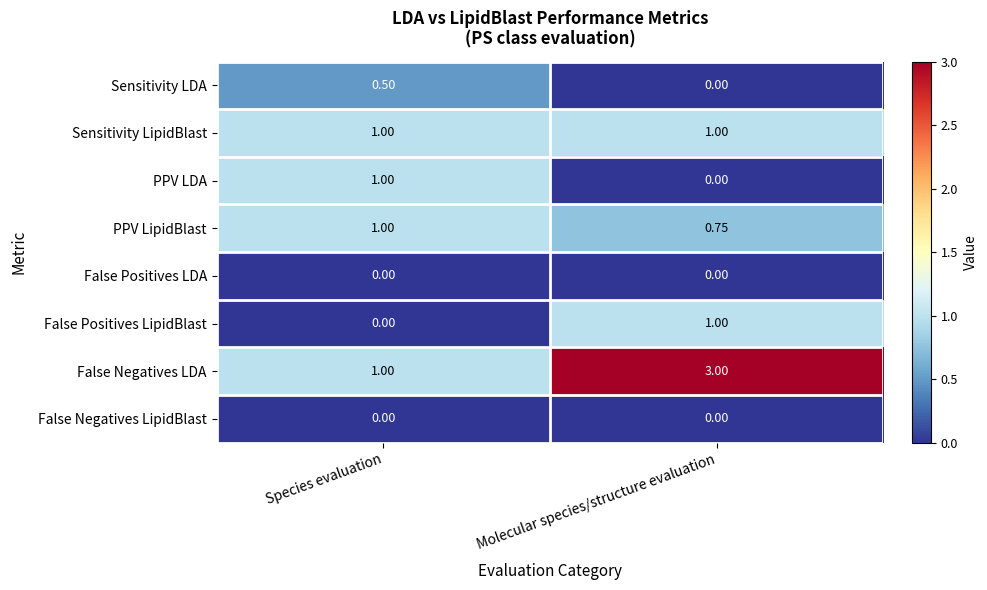

Which series has the largest total across all categories?

False Negatives LDA